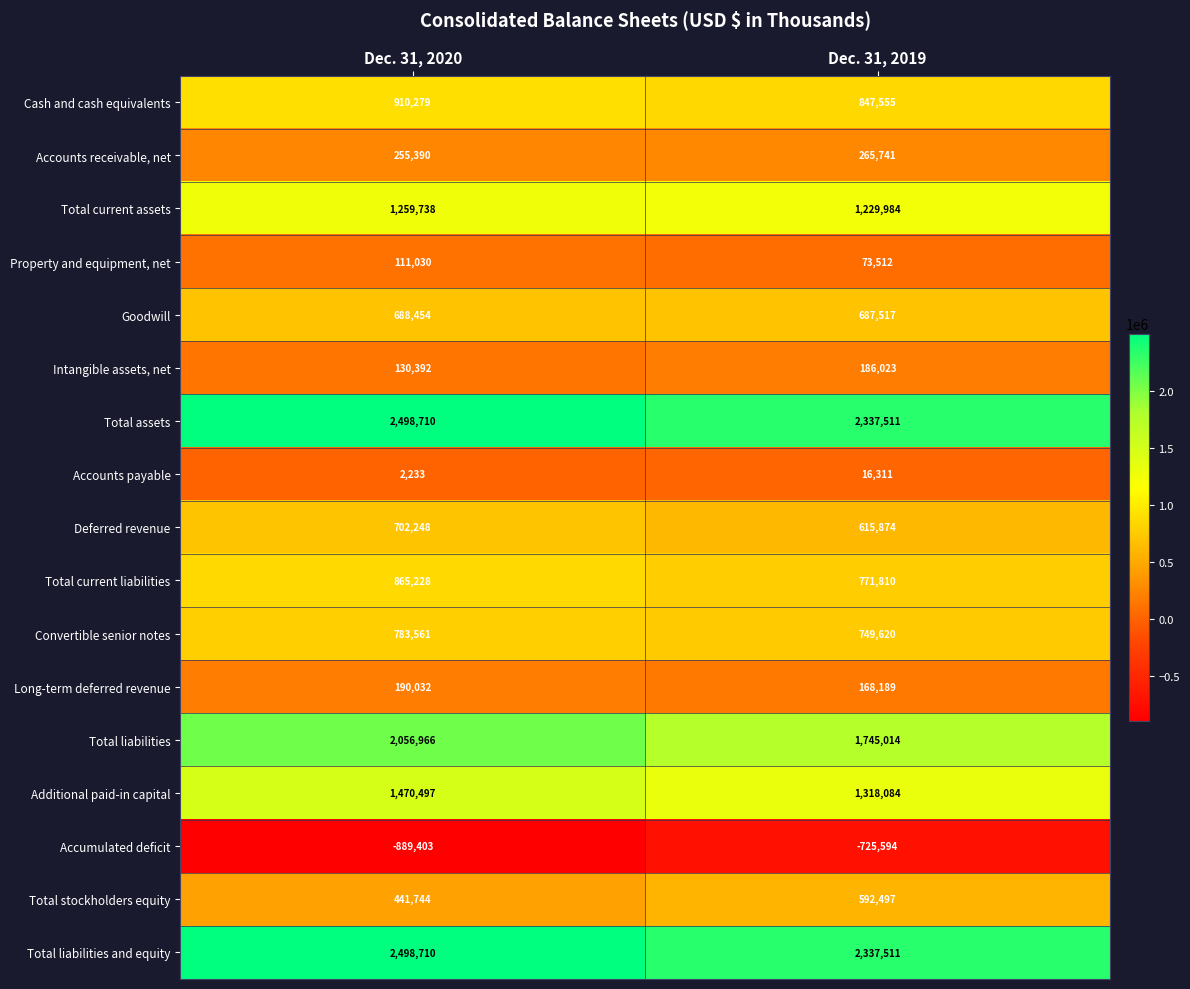

At which category is the sum across all series the highest?

Dec. 31, 2020